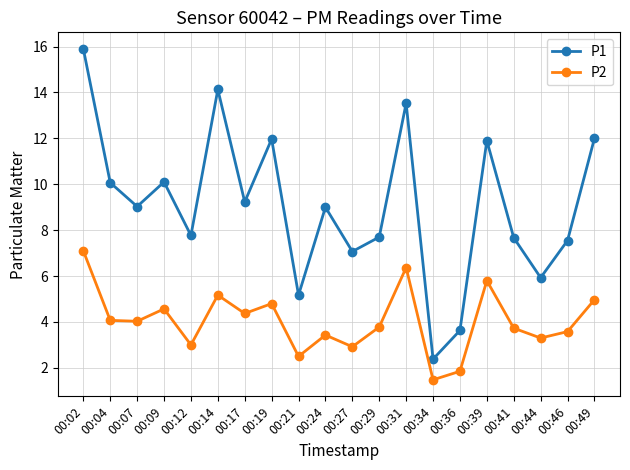

What are all the series names shown in the legend?

P1, P2